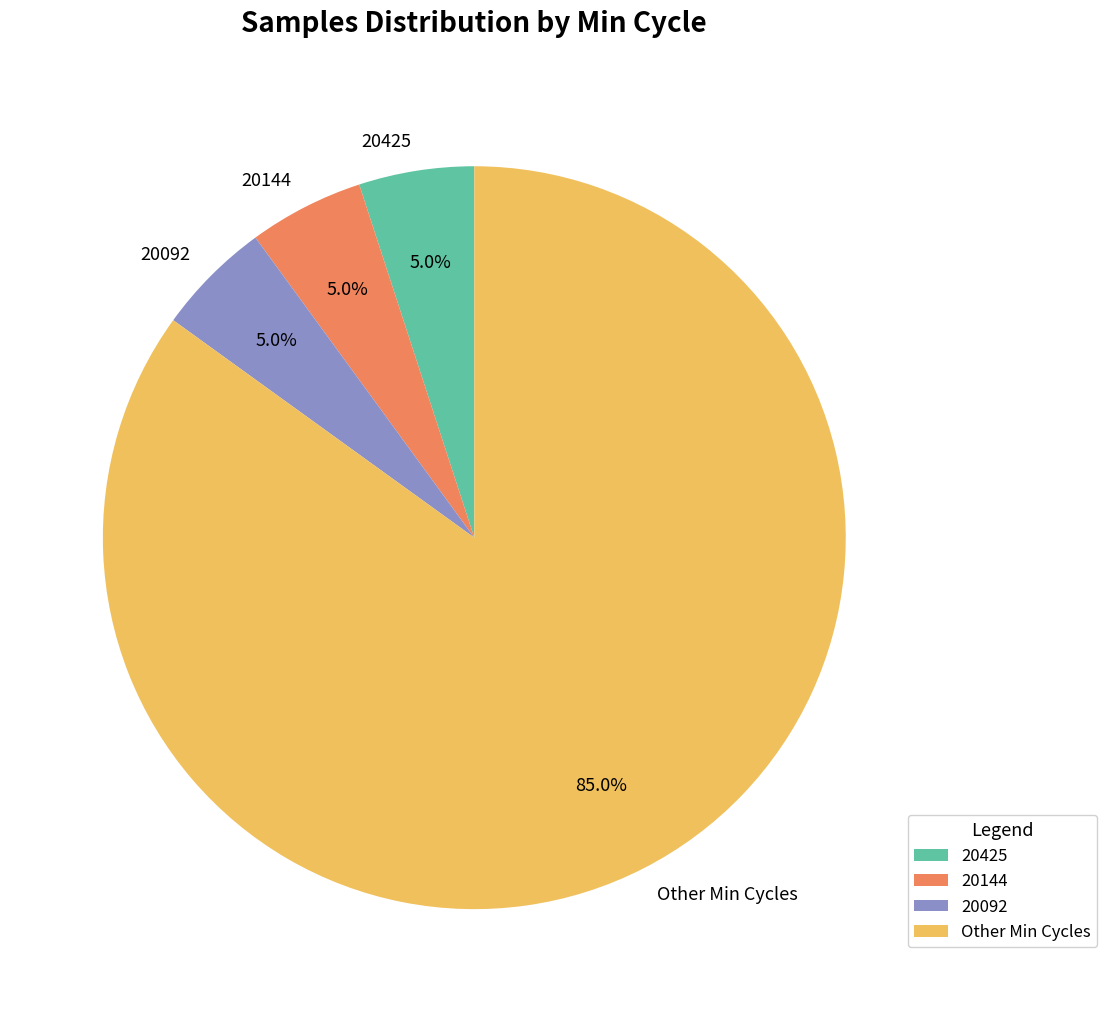

How many segments does this pie chart have?

4